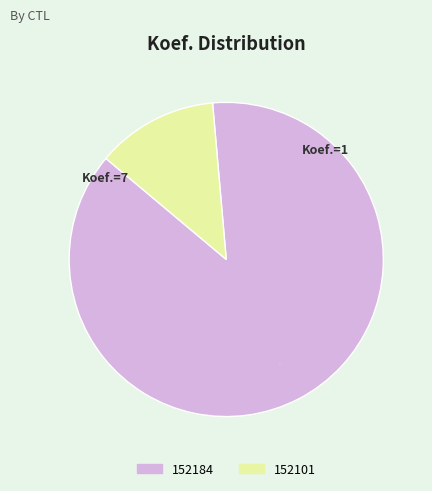

Which has a higher value, 152101 or 152184?

152184